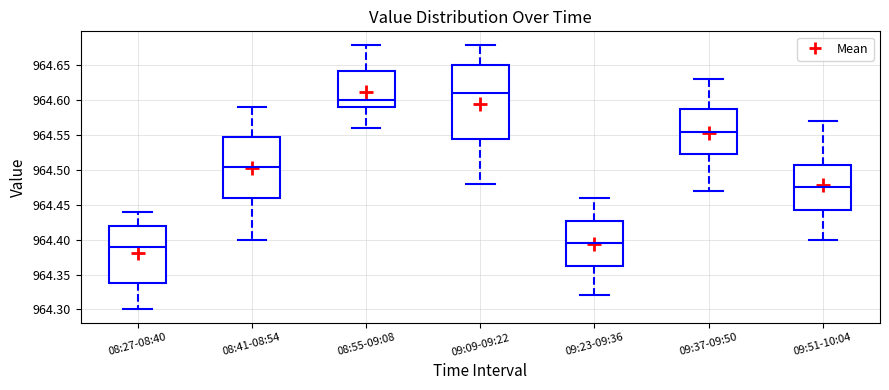

Where is the lower edge of the box for 09:37-09:50 on the y-axis? The values are not printed on the chart, so give them approximately, as read against the axis.

964.525